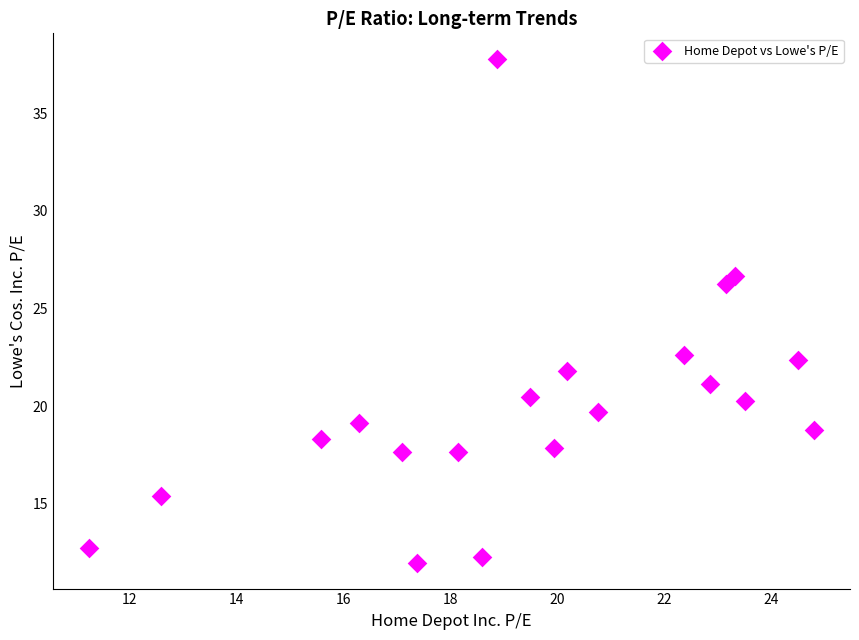

What is the range of Y values (max minus min)?

25.8